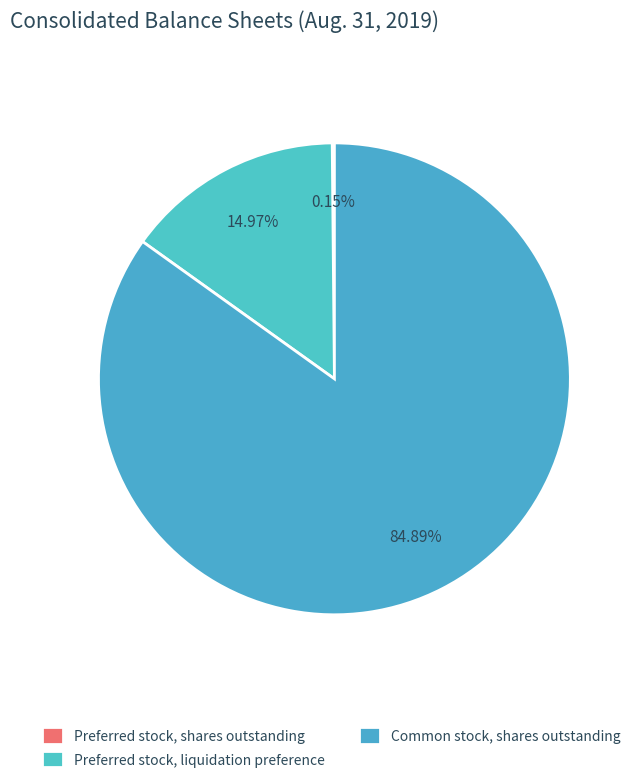

To the nearest percent, what is the combined percentage of Preferred stock, liquidation preference and Common stock, shares outstanding?

100%